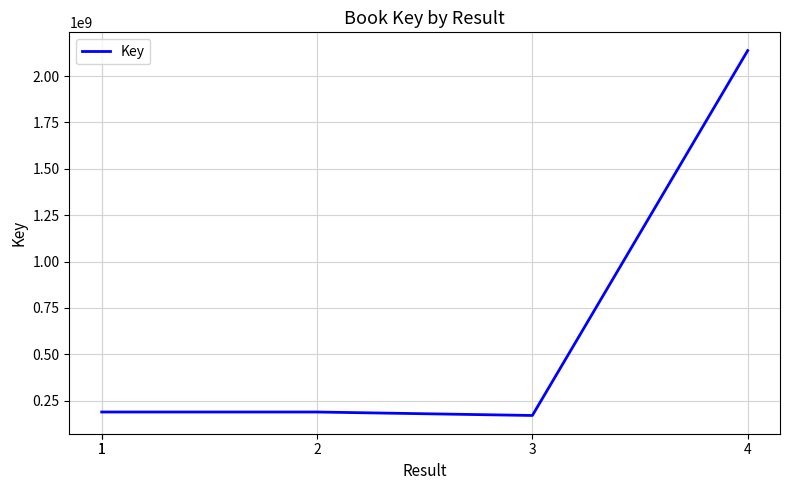

What is the approximate value at 1?

188551641